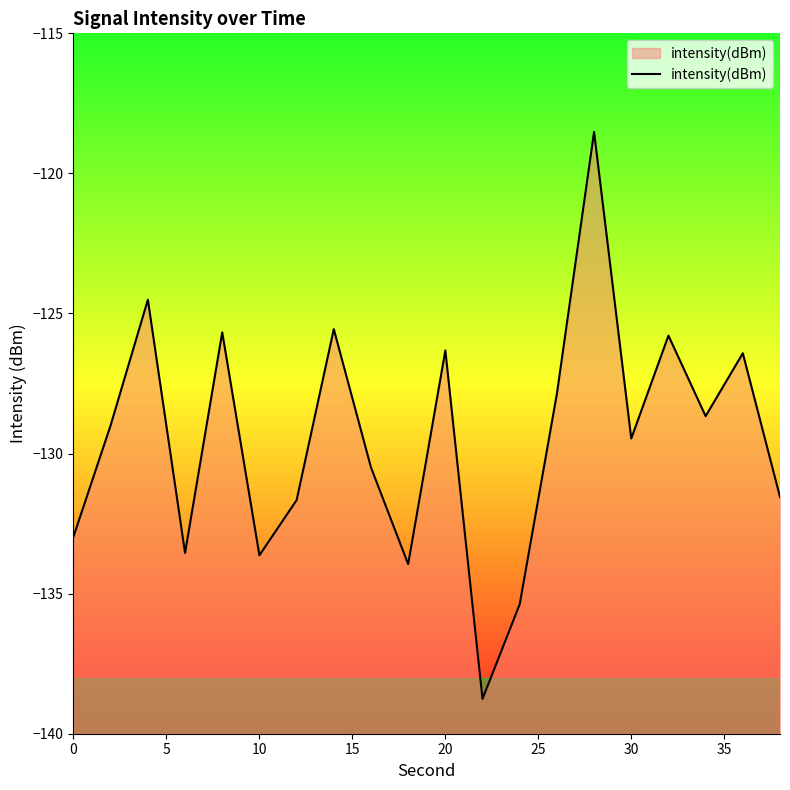

The chart shows a value of -220.6 at 0. True or false?

False